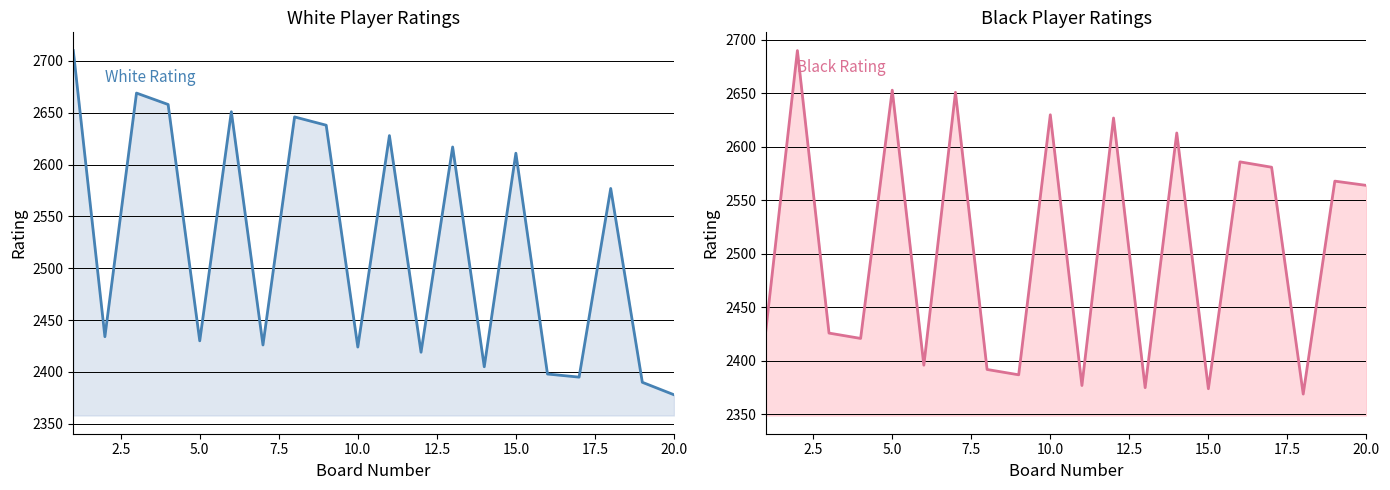

After their last crossing, which series has the higher values: White Rating or Black Rating?

Black Rating